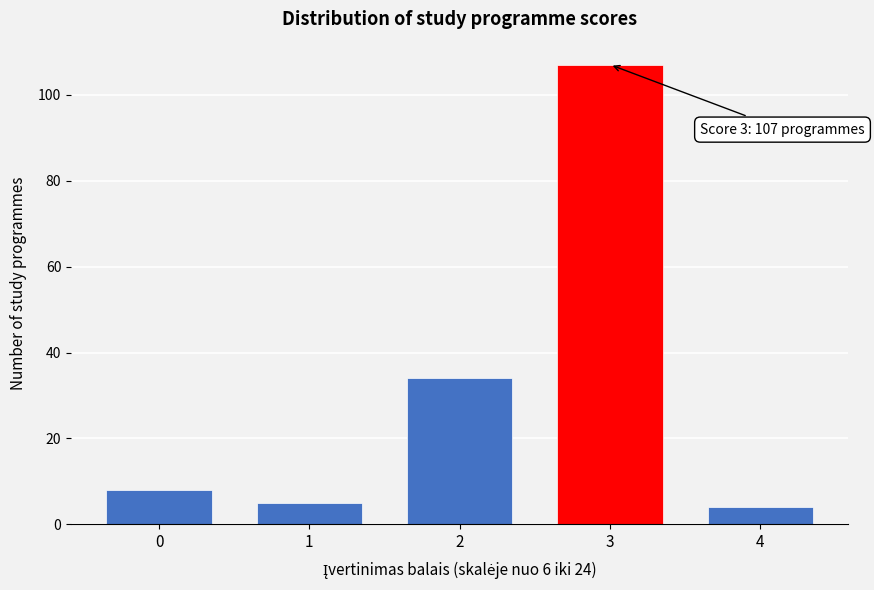

Reading right to left, what are all the values shown in this chart?

4=4	3=107	2=34	1=5	0=8